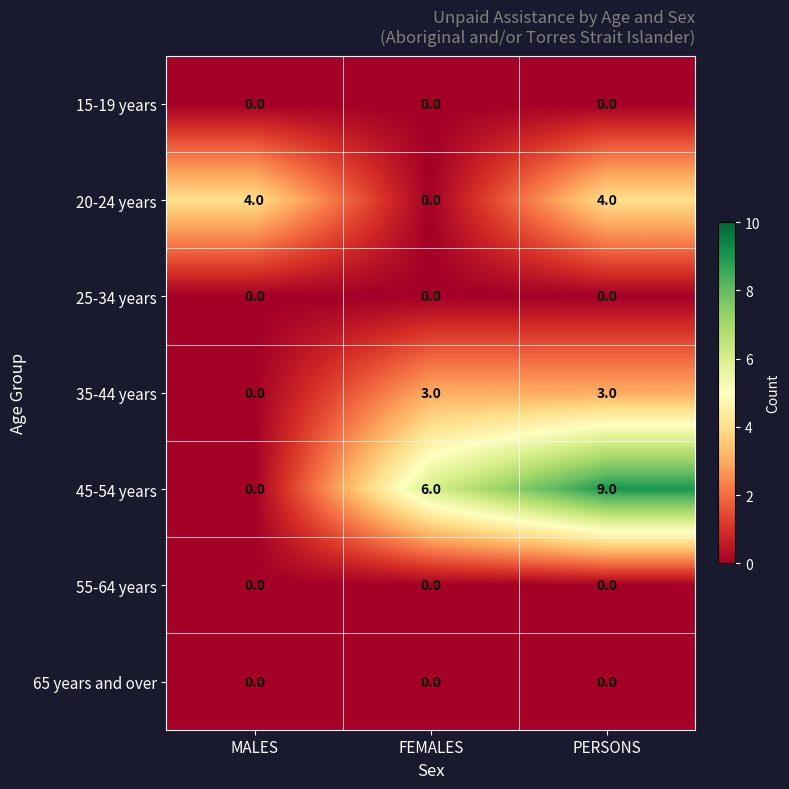

How many categories are shown in the chart?

3